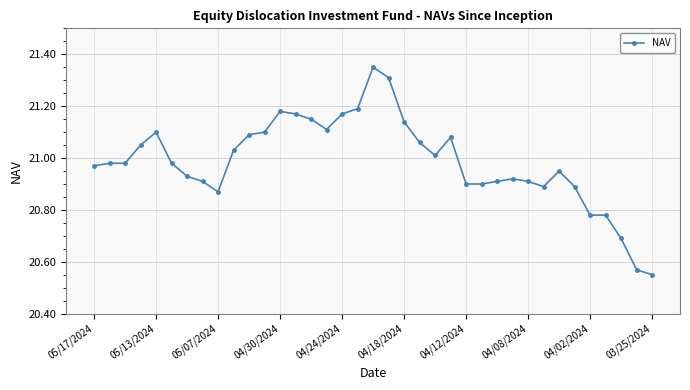

What is the difference between the maximum and minimum values?

0.8